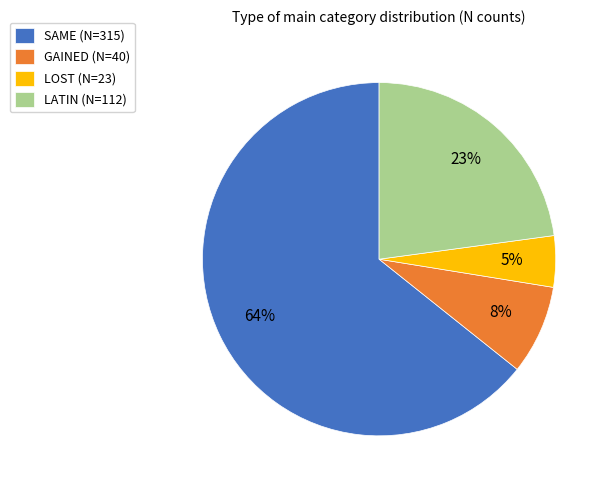

Count the number of slices in the pie.

4